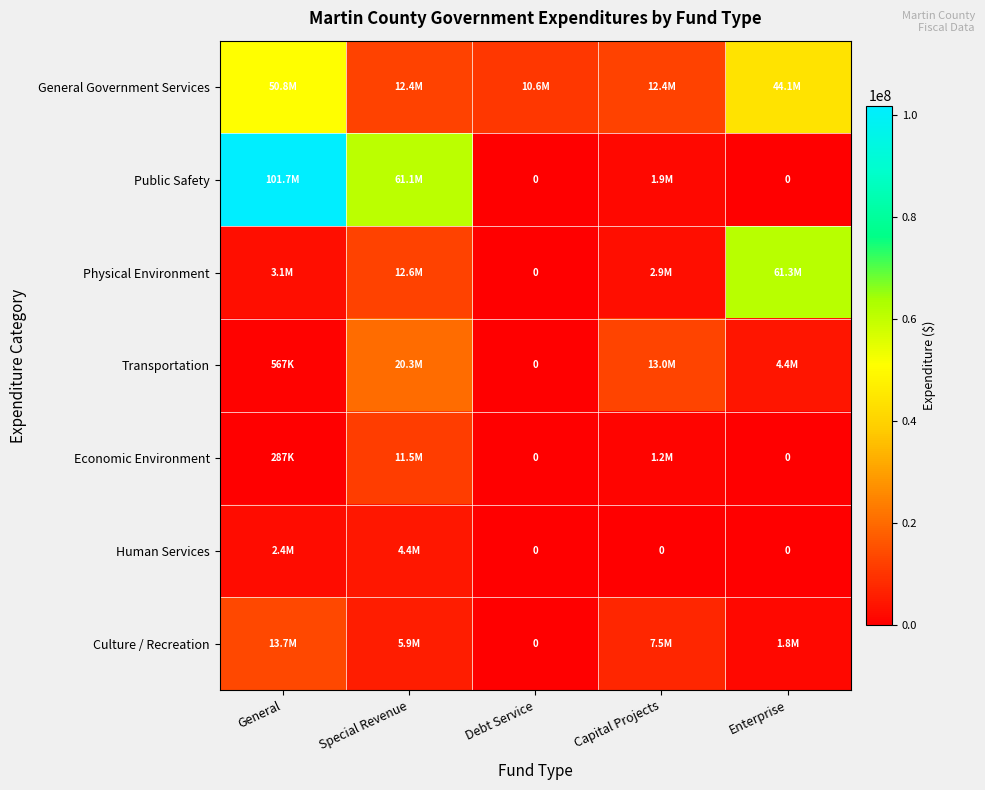

What is the difference between the maximum and minimum values in the Public Safety series?

101745053